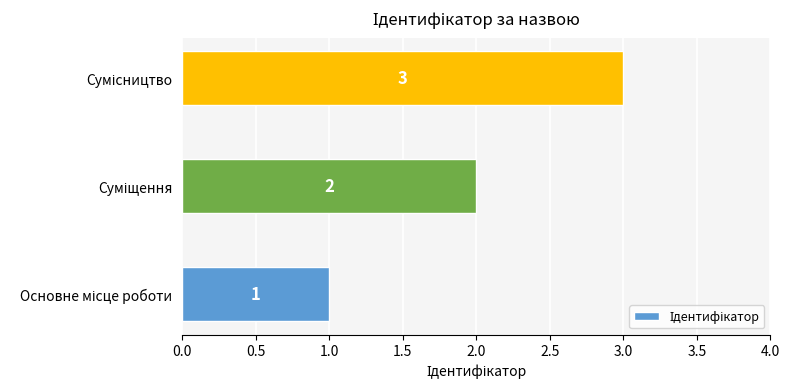

Are the bars horizontal?

Yes